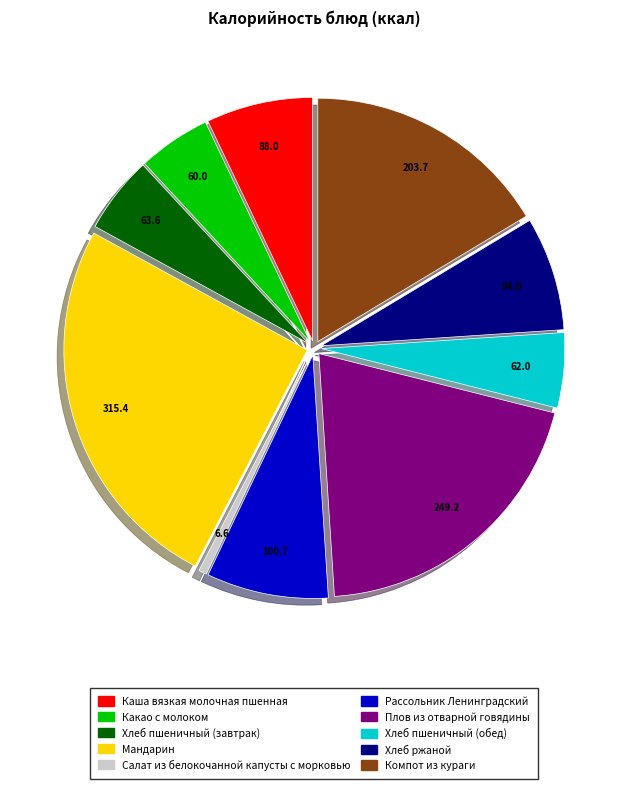

Which slice is the largest?

Мандарин